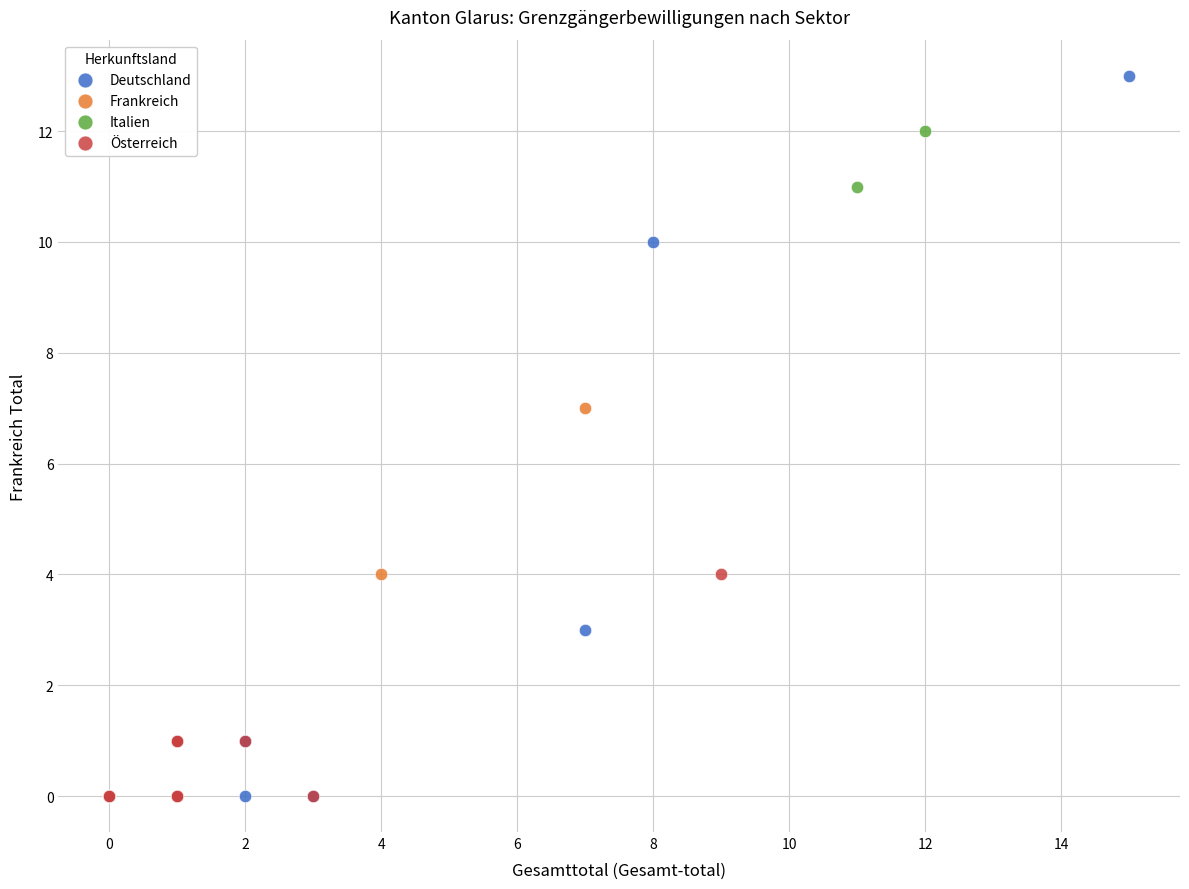

Which series contains the highest Y value?

Deutschland